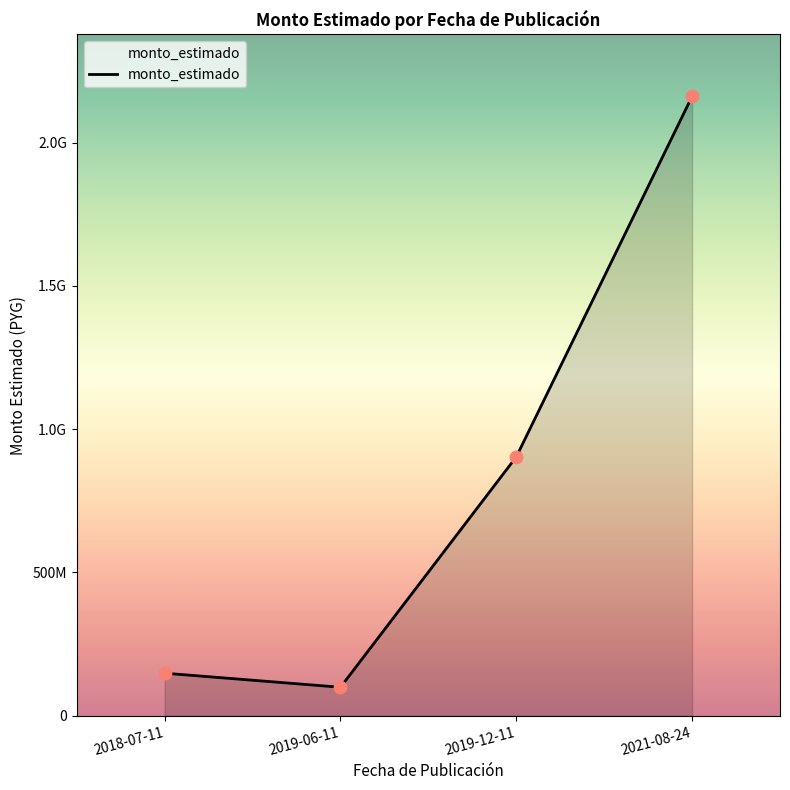

What is the change in value from 2019-06-11 to 2019-12-11?

+804108675